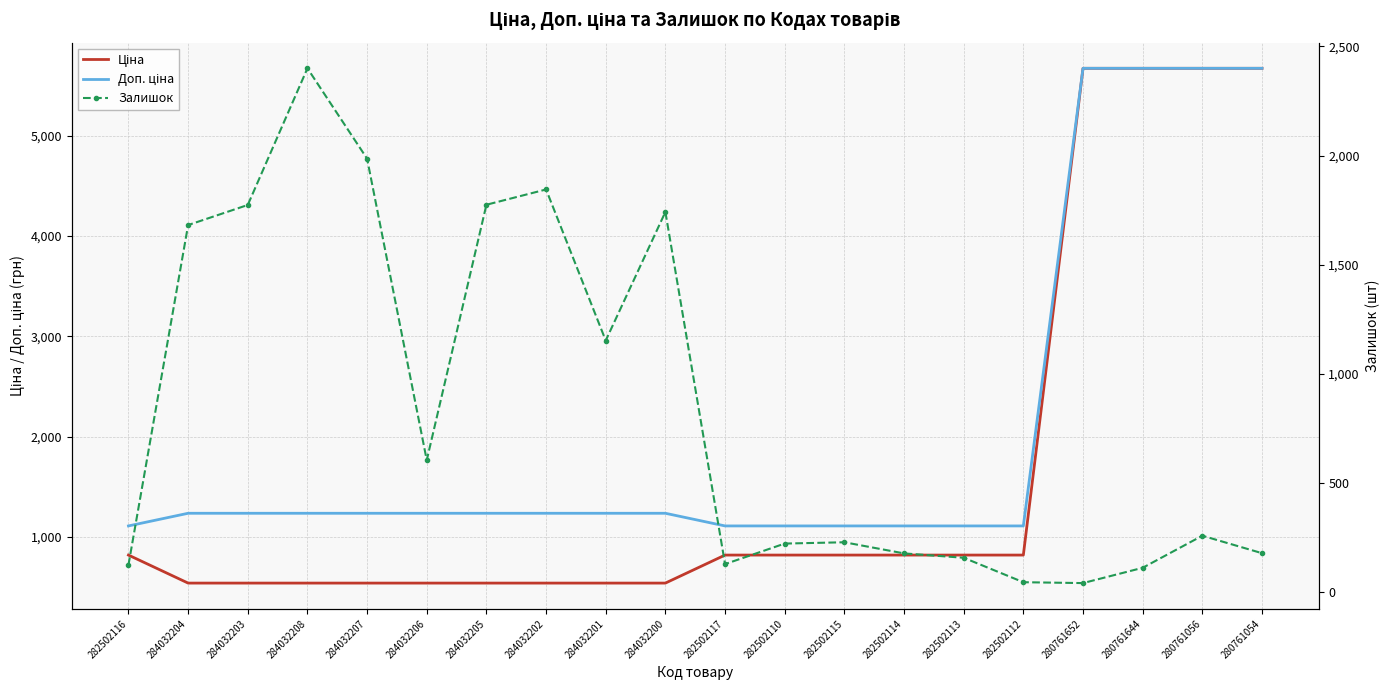

How many data points in Доп. ціна are less than 1235?

7